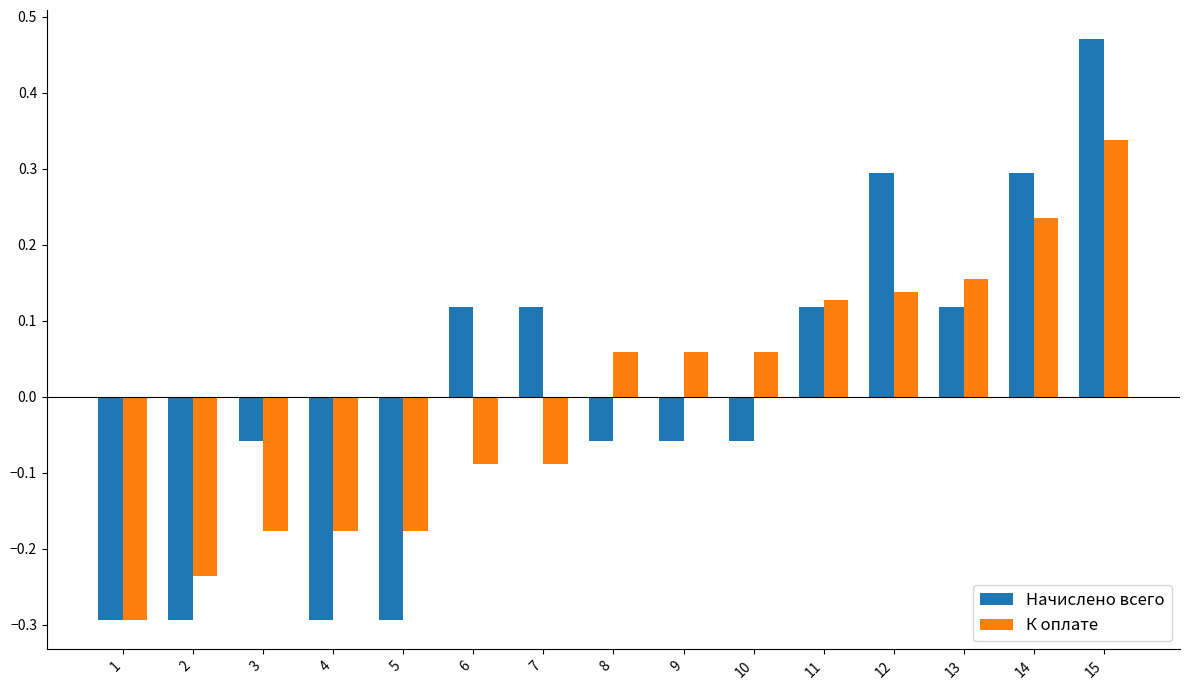

Rank the series at 12 from lowest to highest value.

К оплате, Начислено всего